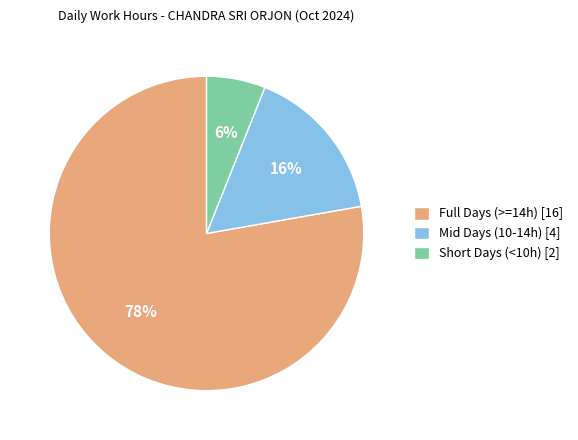

Which slice is the largest?

Full Days (>=14h) [16]